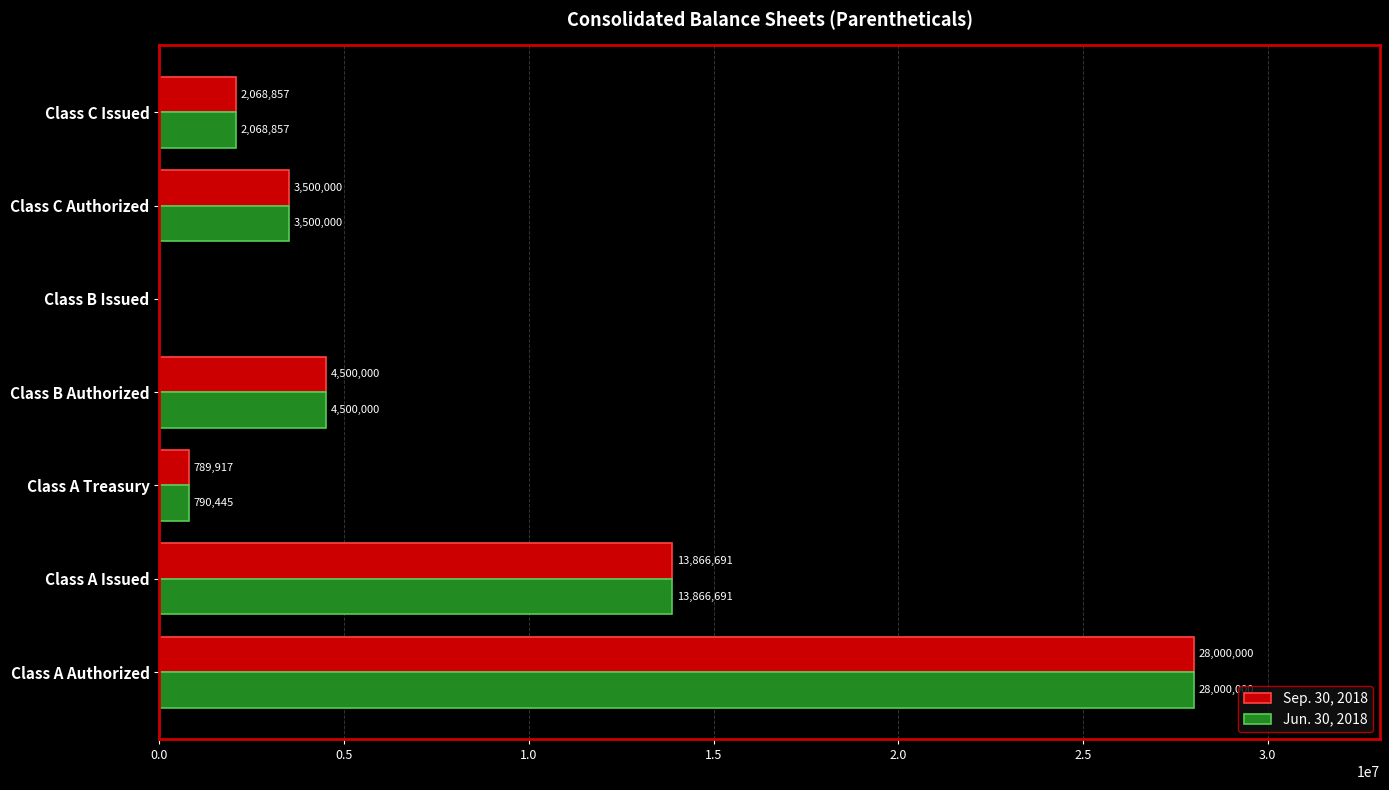

Is it true that Jun. 30, 2018 equals -17303326 at Class B Issued?

False